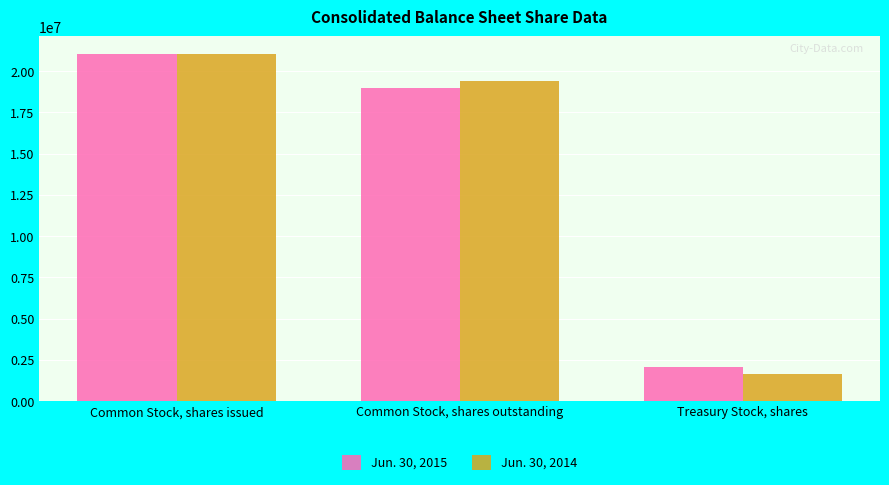

Count the number of data series in this chart.

2